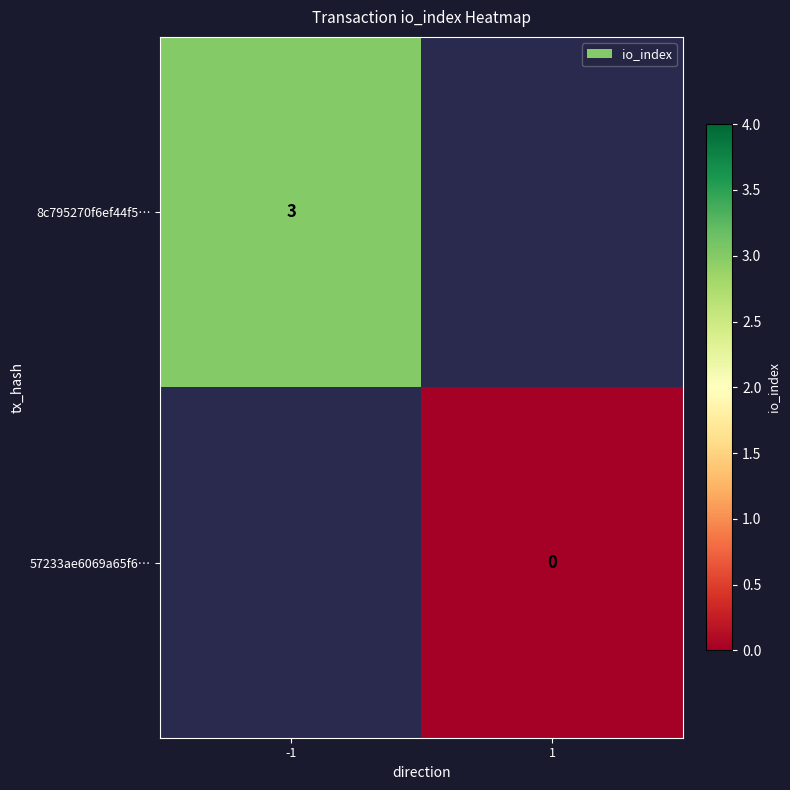

True or false: 8c795270f6ef44f5… has a value of 3 at -1.

True